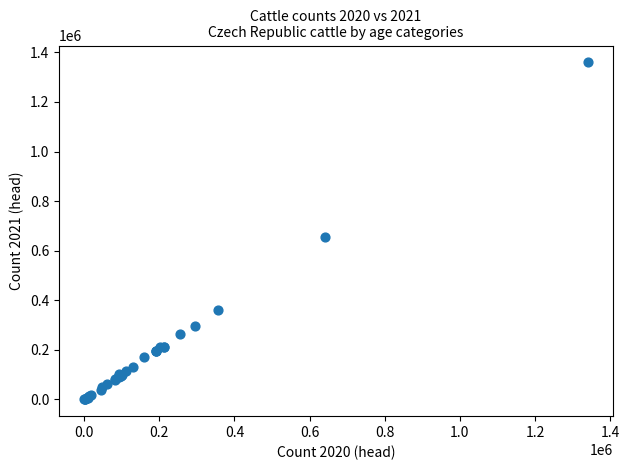

What Y value in the scatter plot is closest to 680004?

654822